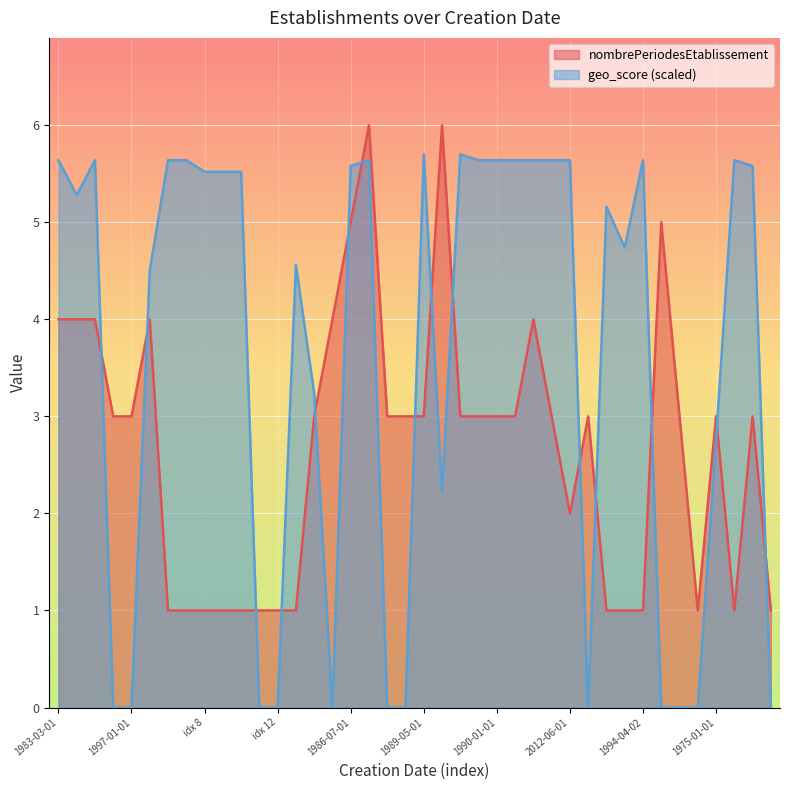

The value of nombrePeriodesEtablissement at  is 0.7. True or false?

False